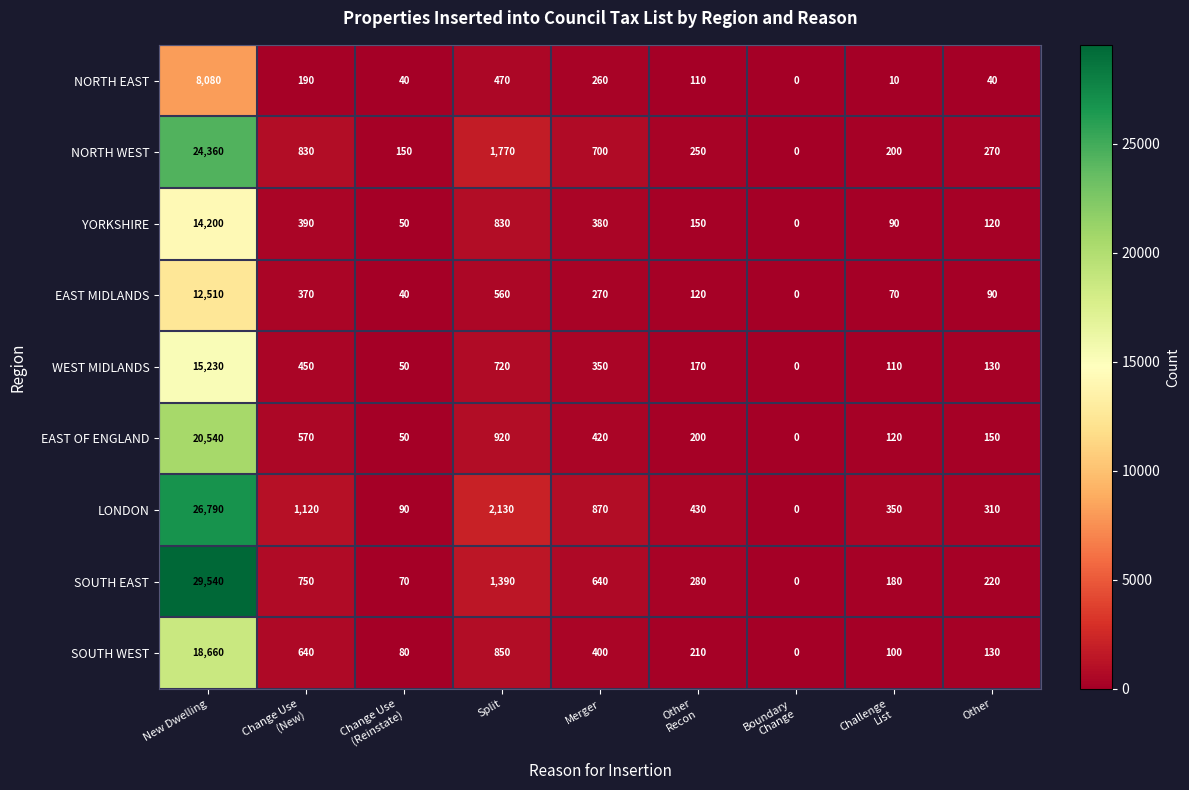

At Change Use
(New), list the series in order from smallest to largest.

NORTH EAST, EAST MIDLANDS, YORKSHIRE, WEST MIDLANDS, EAST OF ENGLAND, SOUTH WEST, SOUTH EAST, NORTH WEST, LONDON